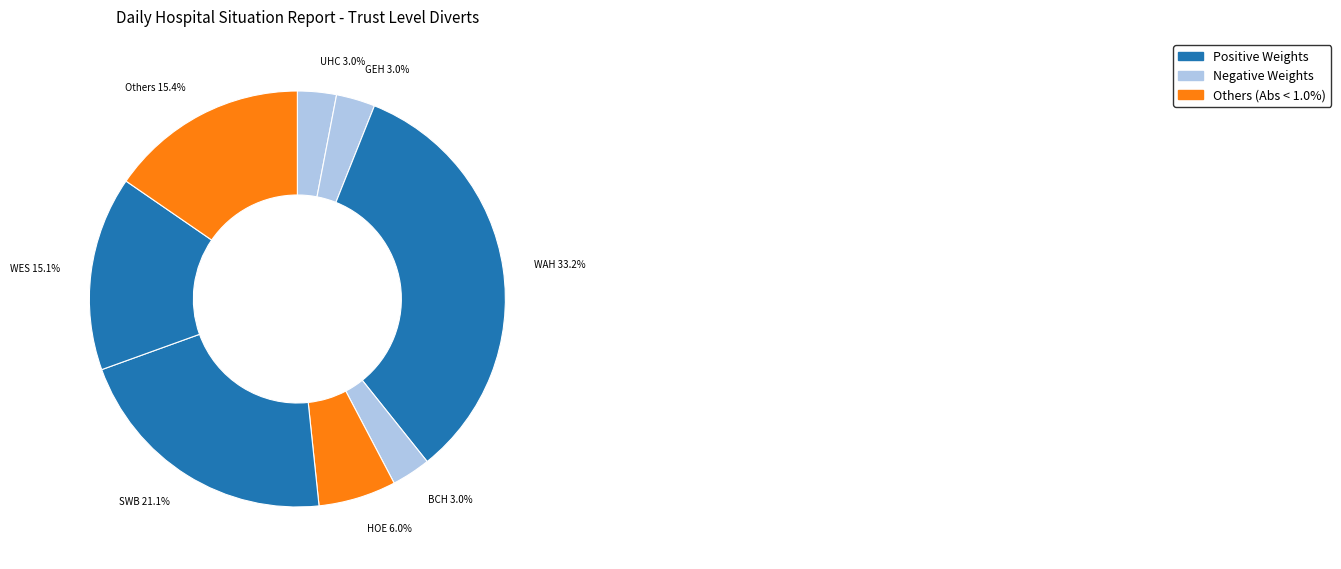

What is the largest slice in the pie chart?

WAH